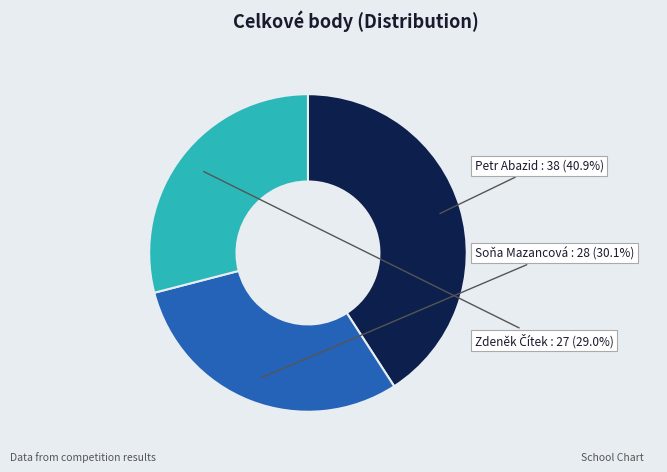

Between Soňa Mazancová and Petr Abazid, which is larger?

Petr Abazid